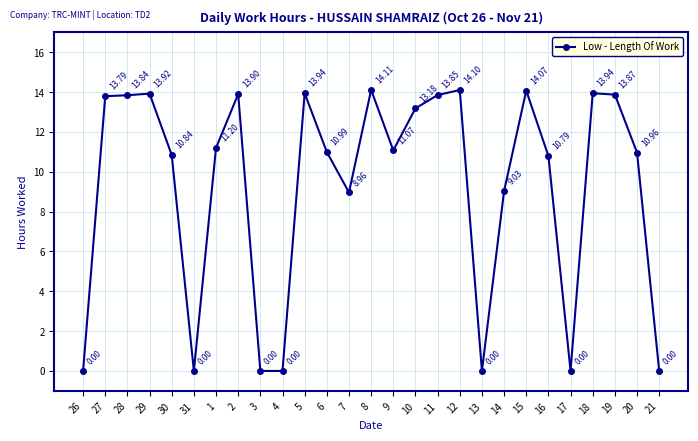

What is the ratio of the value at 27 to the value at 12?

1.0